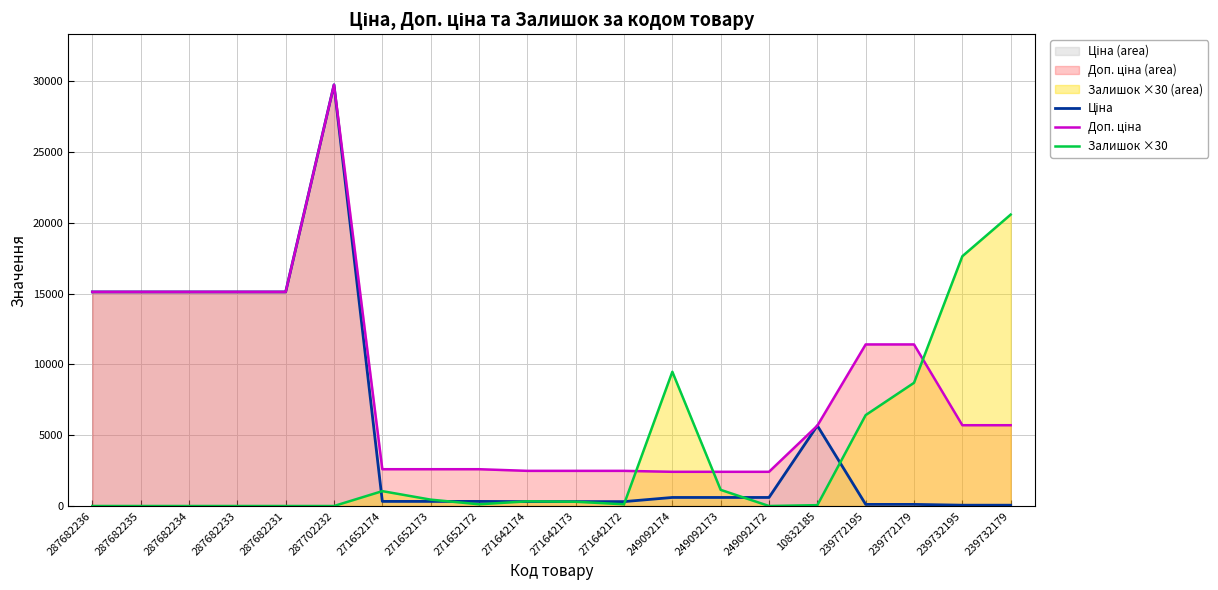

Which series has the largest total across all categories?

Доп. ціна